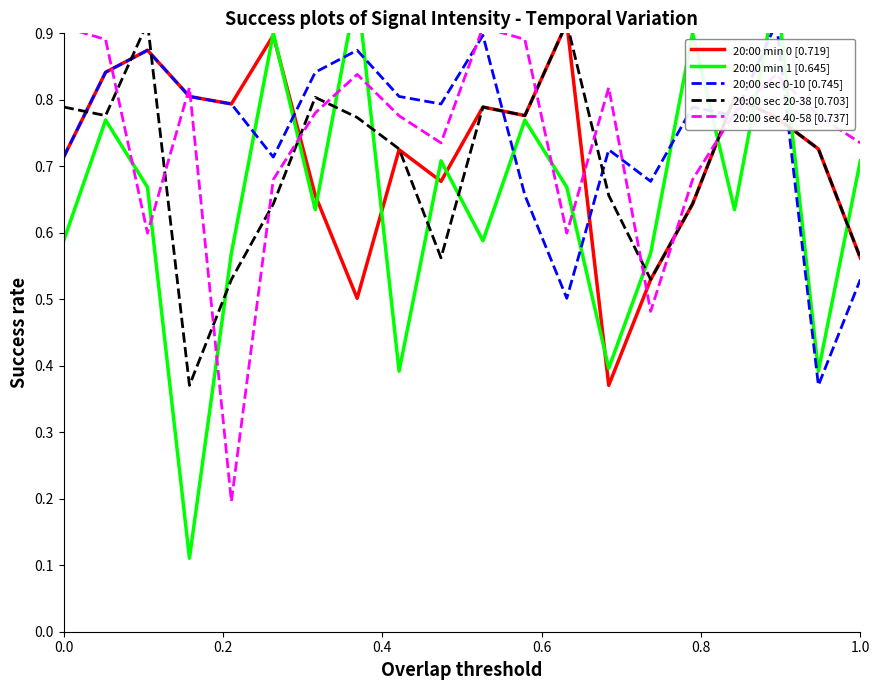

Reading left to right, list all the values displayed in this chart.

20:00 min 0 [0.719]: 0.7	0.8	0.9	0.8	0.8	0.9	0.7	0.5	0.7	0.7	0.8	0.8	0.9	0.4	0.5	0.6	0.8	0.8	0.7	0.6
20:00 min 1 [0.645]: 0.6	0.8	0.7	0.1	0.6	0.9	0.6	1.0	0.4	0.7	0.6	0.8	0.7	0.4	0.6	0.9	0.6	1.0	0.4	0.7
20:00 sec 0-10 [0.745]: 0.7	0.8	0.9	0.8	0.8	0.7	0.8	0.9	0.8	0.8	0.9	0.7	0.5	0.7	0.7	0.8	0.8	0.9	0.4	0.5
20:00 sec 20-38 [0.703]: 0.8	0.8	0.9	0.4	0.5	0.6	0.8	0.8	0.7	0.6	0.8	0.8	0.9	0.7	0.5	0.6	0.8	0.8	0.7	0.6
20:00 sec 40-58 [0.737]: 0.9	0.9	0.6	0.8	0.2	0.7	0.8	0.8	0.8	0.7	0.9	0.9	0.6	0.8	0.5	0.7	0.8	0.8	0.8	0.7